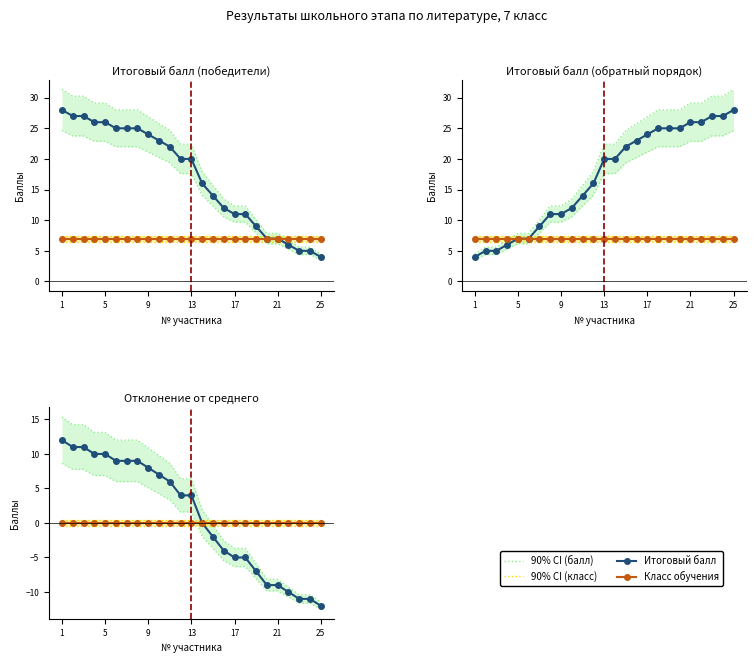

What is the maximum value for 90% CI (балл)?

15.4